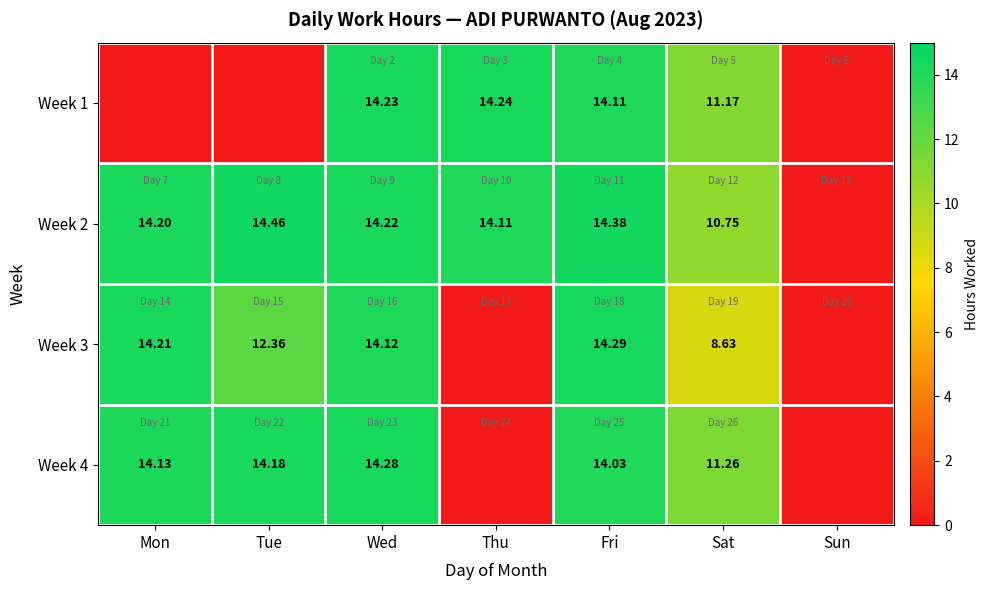

How many values in Week 1 are above zero?

4